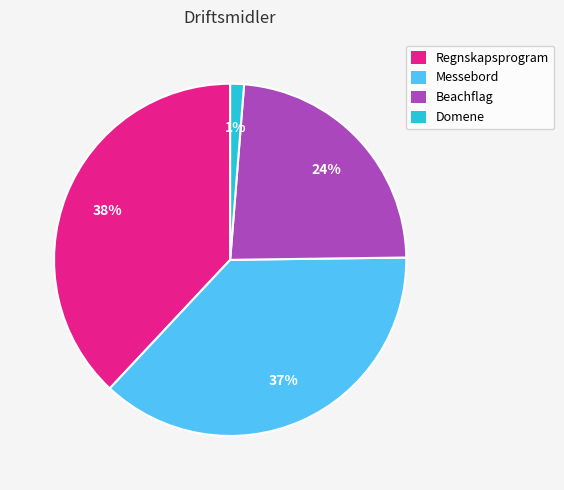

To the nearest percent, what is the difference between the Regnskapsprogram and Domene slice percentages?

37%